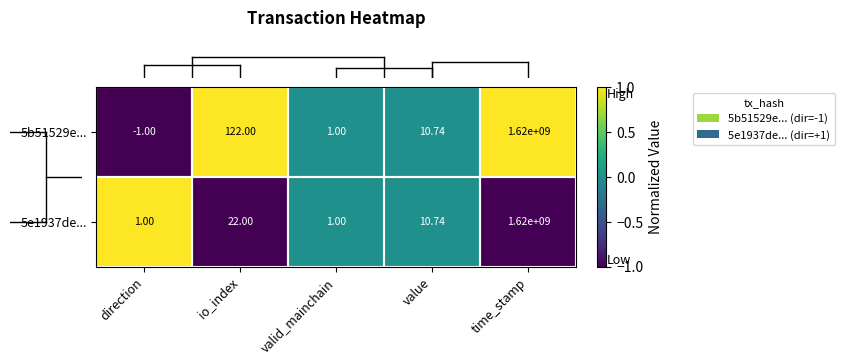

At which label is 5e1937de... closest to 810000000?

io_index